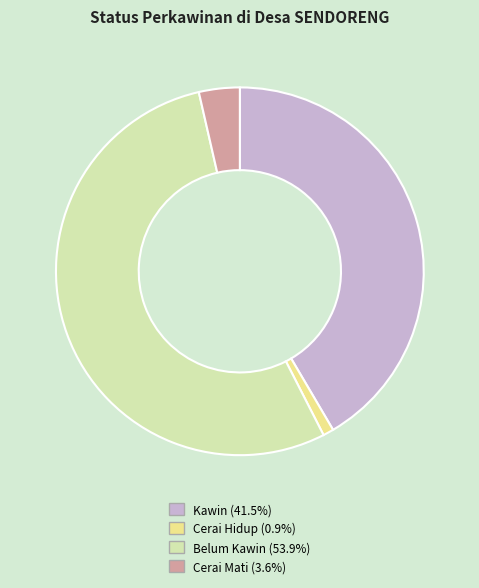

Does any single category account for the majority?

Yes